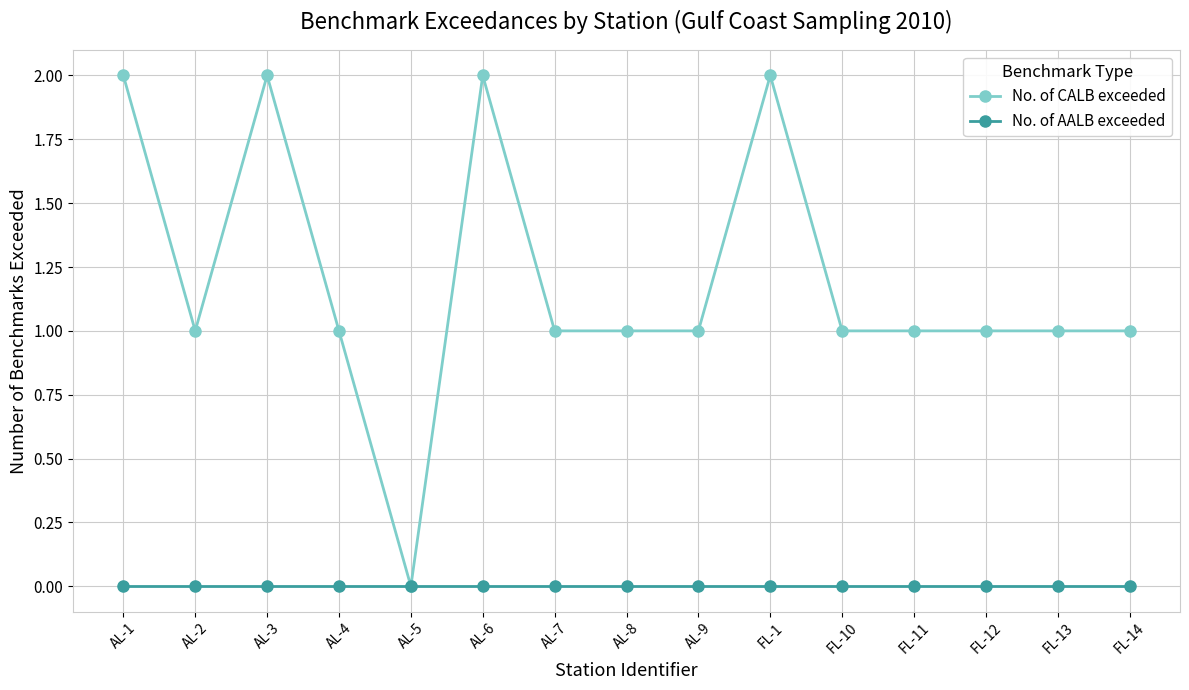

Is it true that No. of AALB exceeded equals 0 at AL-9?

True